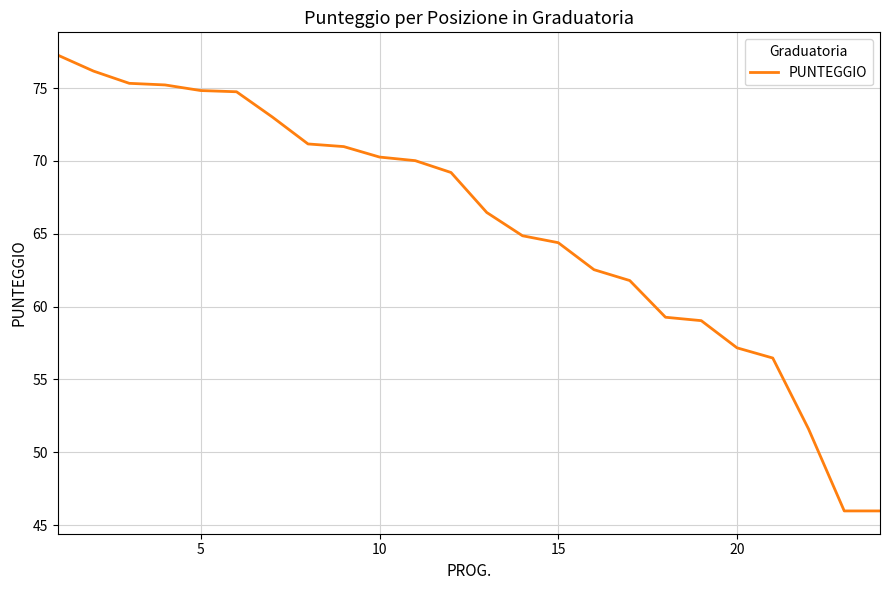

What is the smallest value displayed?

46.0